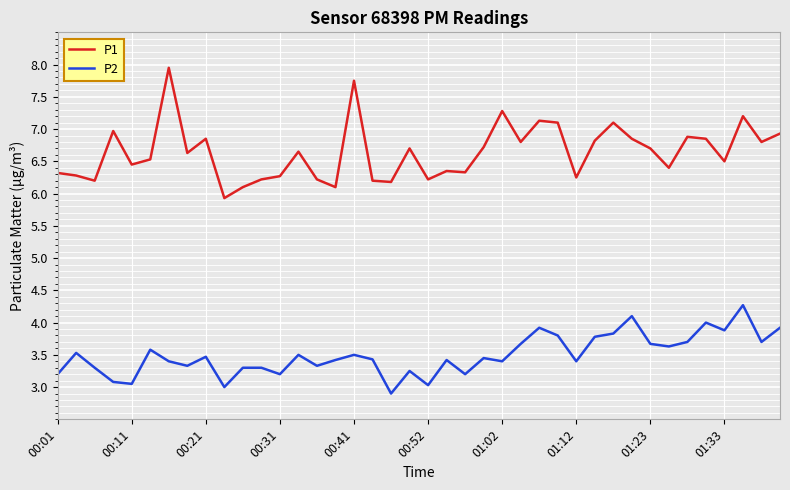

How many categories are shown in the chart?

40